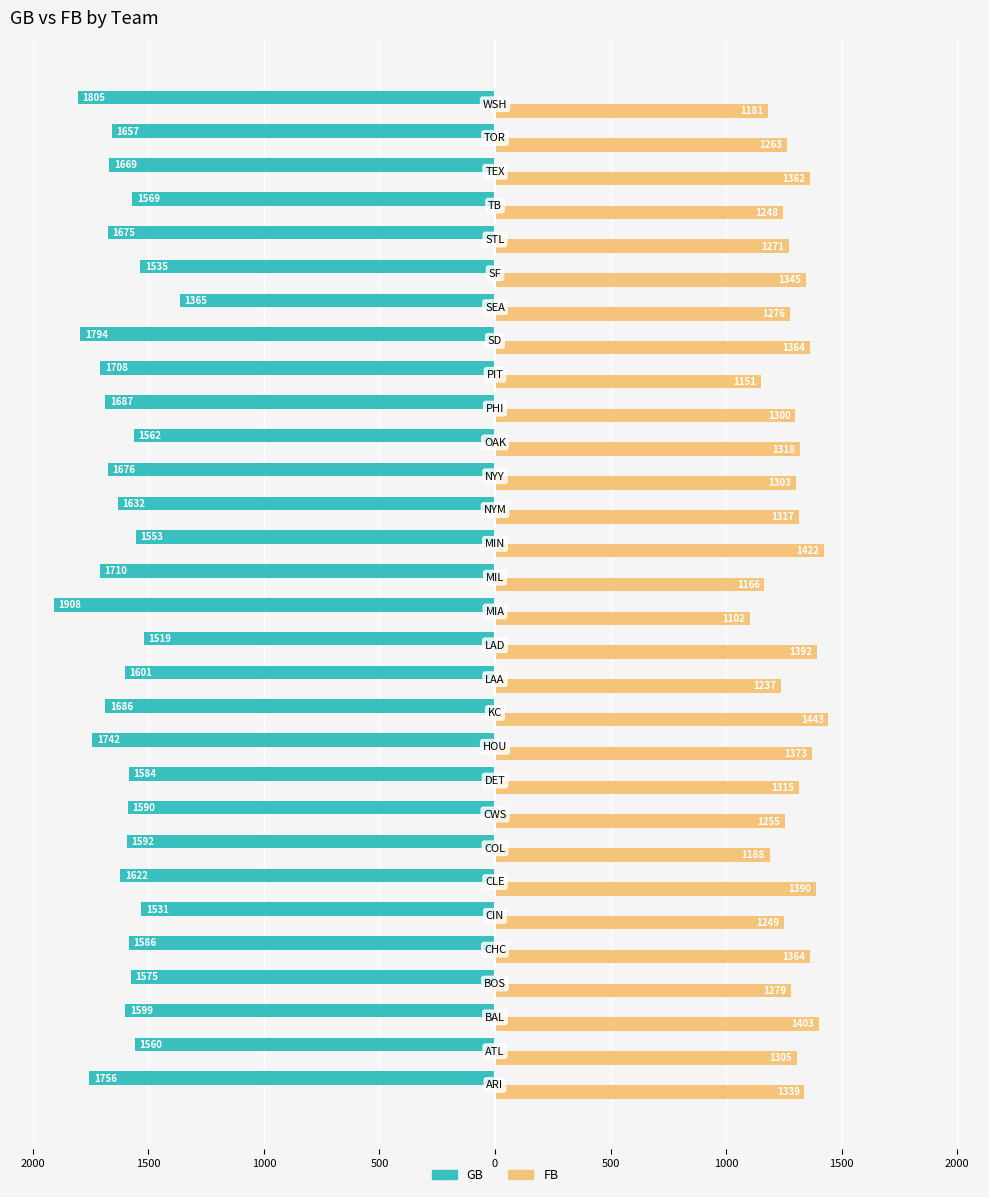

Reading left to right, transcribe all the data shown in this chart.

GB: -1756	-1560	-1599	-1575	-1586	-1531	-1622	-1592	-1590	-1584	-1742	-1686	-1601	-1519	-1908	-1710	-1553	-1632	-1676	-1562	-1687	-1708	-1794	-1365	-1535	-1675	-1569	-1669	-1657	-1805
FB: 1339	1305	1403	1279	1364	1249	1390	1188	1255	1315	1373	1443	1237	1392	1102	1166	1422	1317	1303	1318	1300	1151	1364	1276	1345	1271	1248	1362	1263	1181